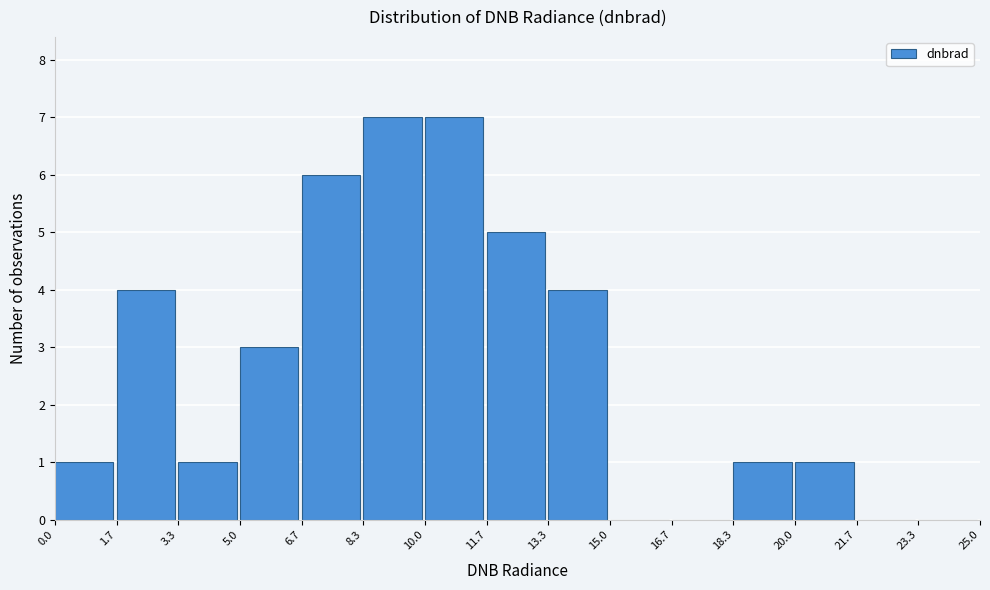

Reading left to right, transcribe this chart: for each bar, give the range it covers on the x-axis and its height. The values are not printed on the chart, so give them approximately, as read against the axis.

0.0 to 1.7: 1
1.7 to 3.3: 4
3.3 to 5.0: 1
5.0 to 6.7: 3
6.7 to 8.3: 6
8.3 to 10.0: 7
10.0 to 11.7: 7
11.7 to 13.3: 5
13.3 to 15.0: 4
15.0 to 16.7: 0
16.7 to 18.3: 0
18.3 to 20.0: 1
20.0 to 21.7: 1
21.7 to 23.3: 0
23.3 to 25.0: 0